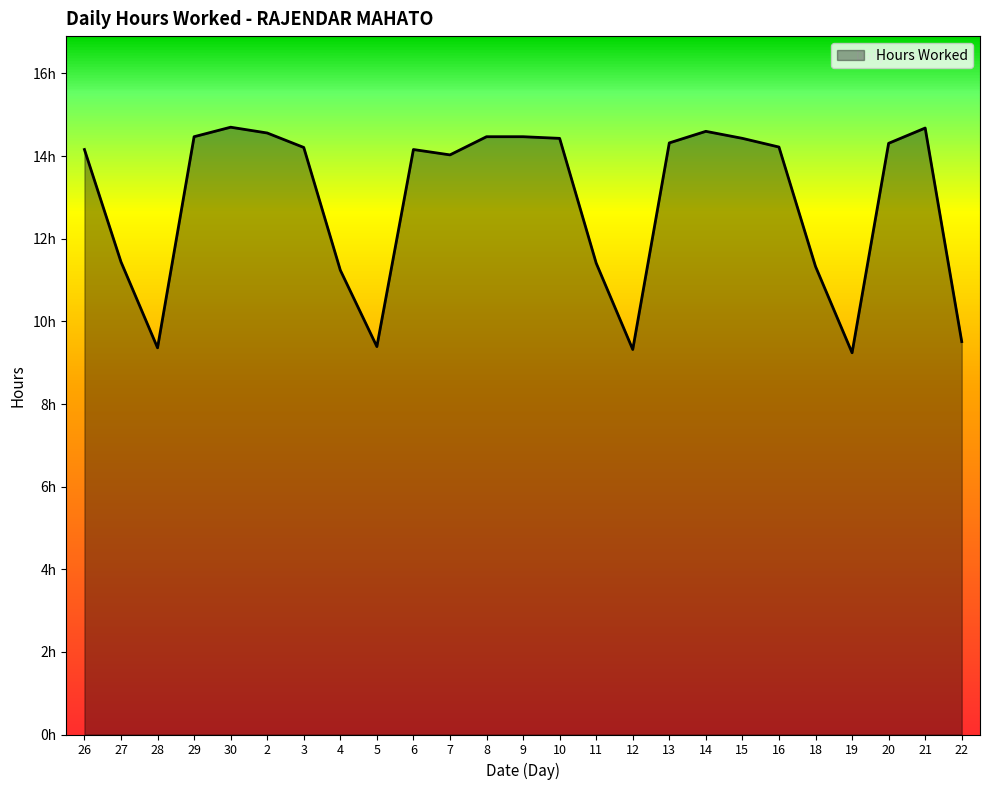

Does the chart have visible grid lines?

No